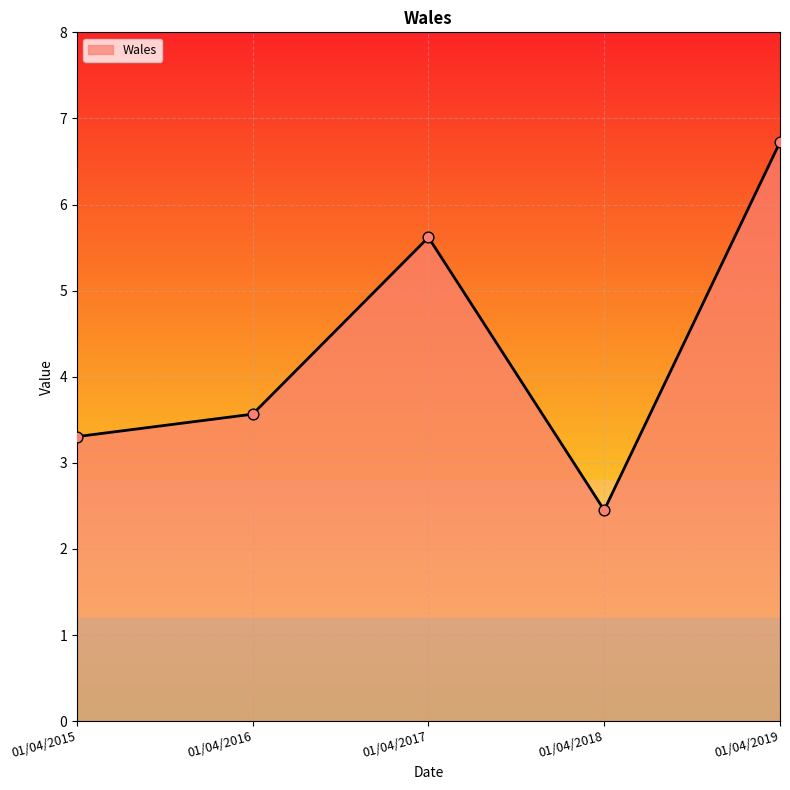

What is the ratio of the value at 01/04/2016 to the value at 01/04/2015?

1.1